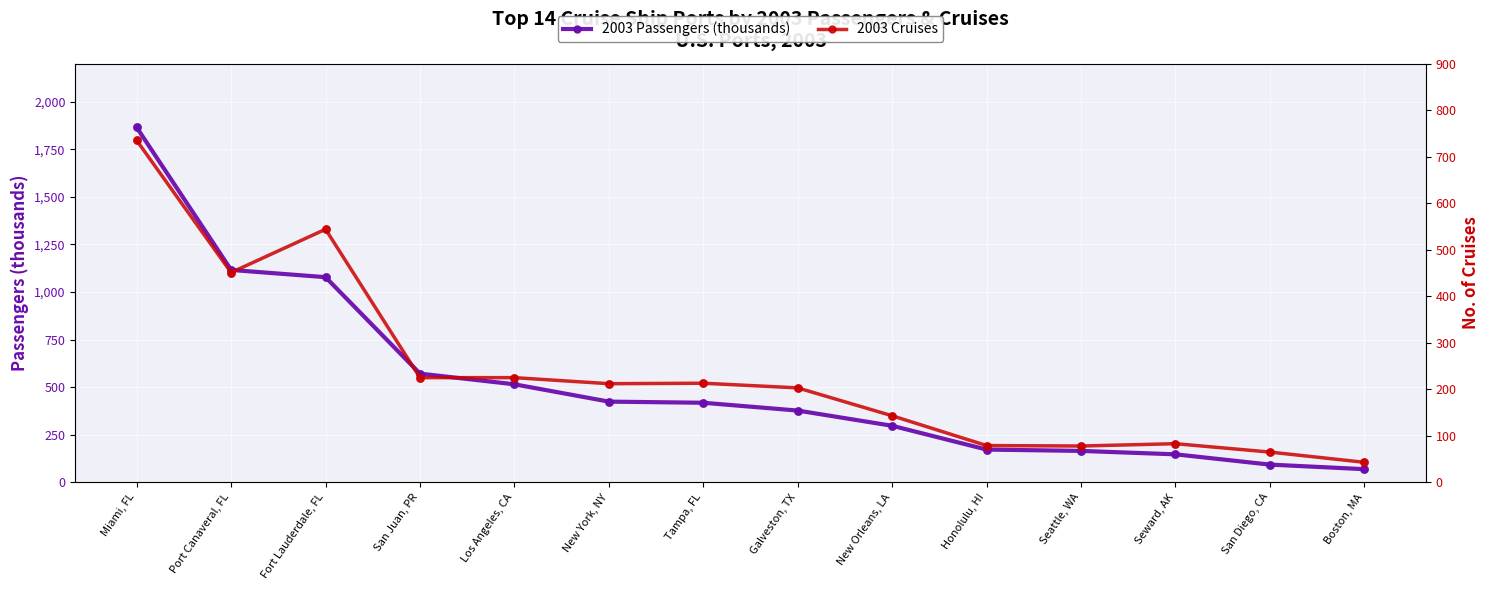

Which series has the widest spread of Y values?

2003 Passengers (thousands)